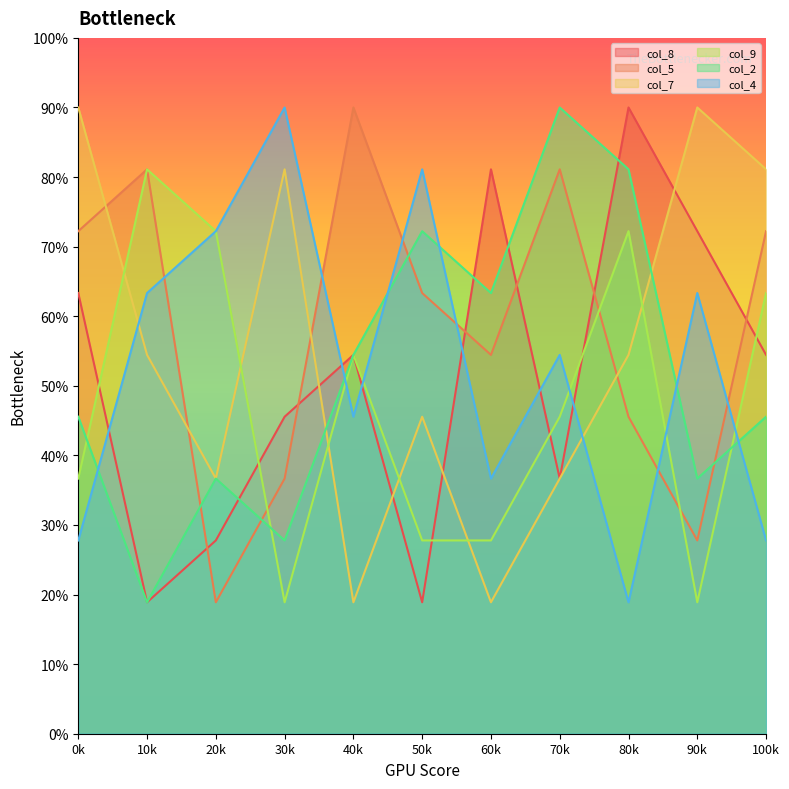

Where is the first local minimum for col_7?

20k